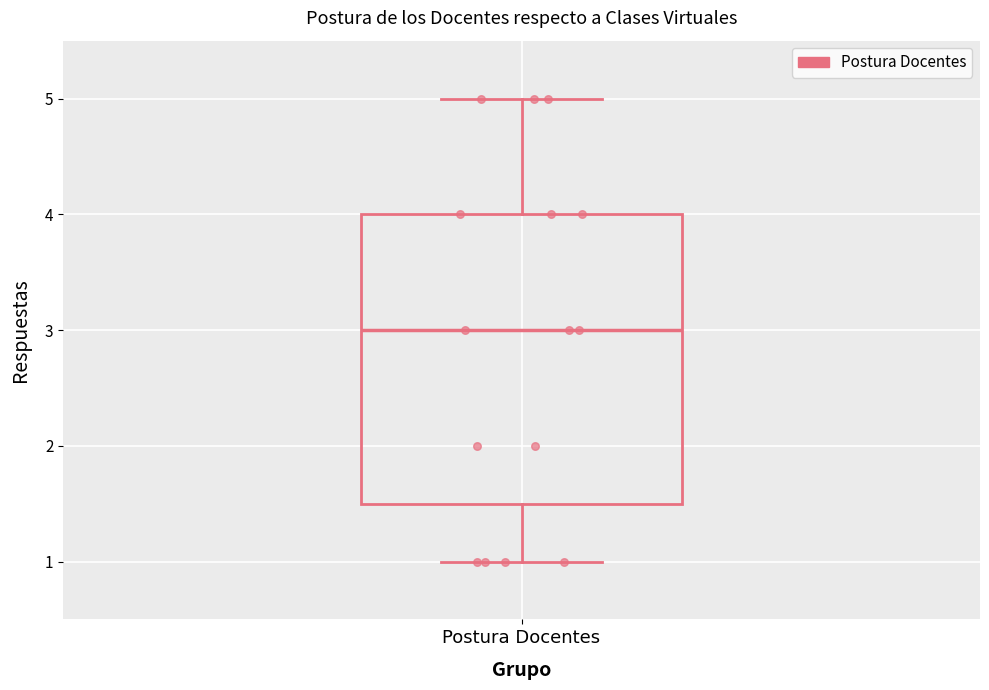

Transcribe this box plot: give where the median line is, the range the box spans, and where the two whiskers end, as read against the y-axis. The values are not printed on the chart, so give them approximately, as read against the axis.

median 3.0, box 1.5 to 4.0, whiskers 1.0 to 5.0